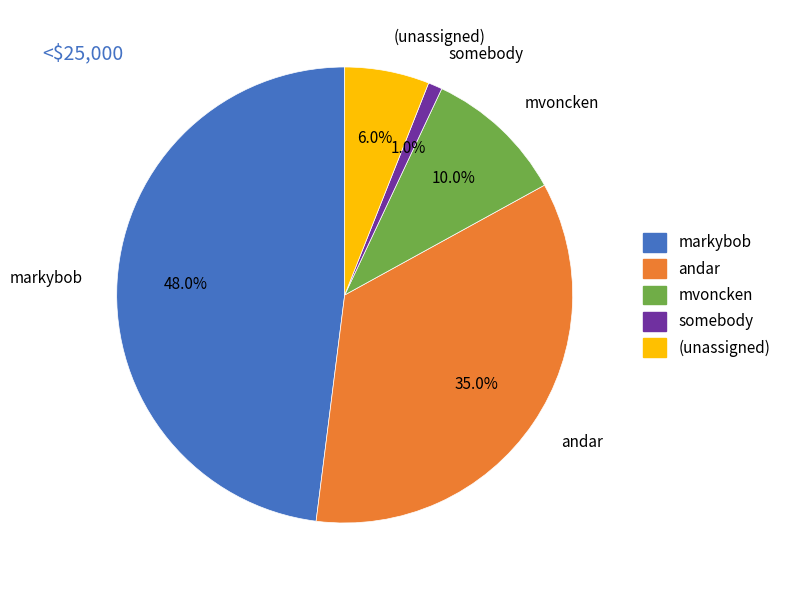

Which category has the smallest portion of the pie?

somebody